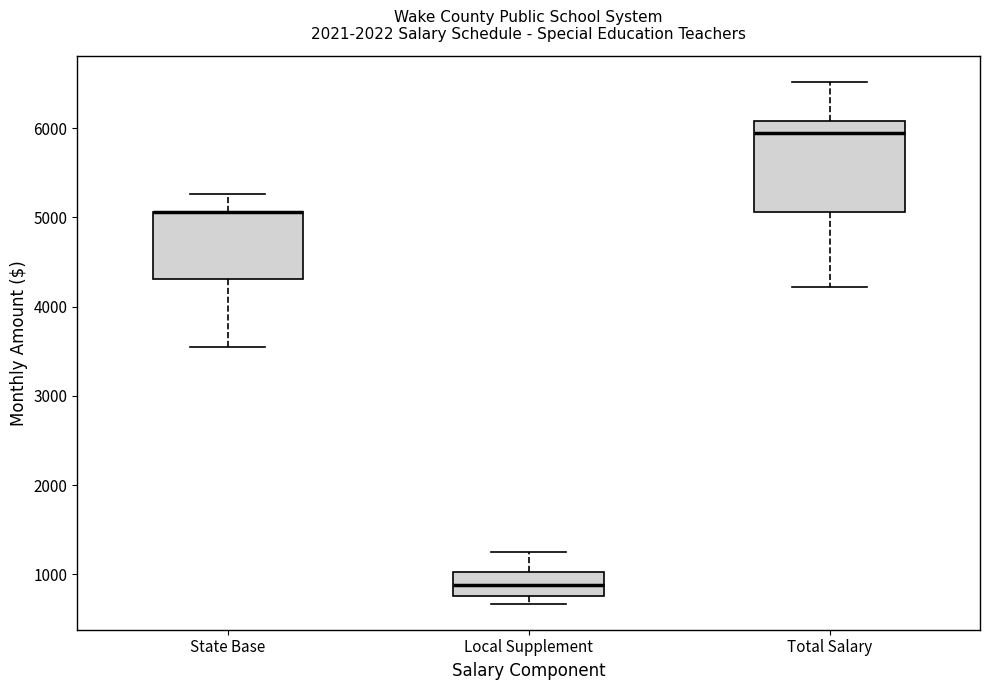

Reading left to right, transcribe this box plot: for each box, give where its median line is, the range the box spans, and where its two whiskers end, as read against the y-axis. The values are not printed on the chart, so give them approximately, as read against the axis.

State Base: median 5100 (drawn on the box's upper edge), box 4300 to 5100, whiskers 3500 to 5300
Local Supplement: median 900, box 800 to 1000, whiskers 700 to 1200
Total Salary: median 5900, box 5100 to 6100, whiskers 4200 to 6500